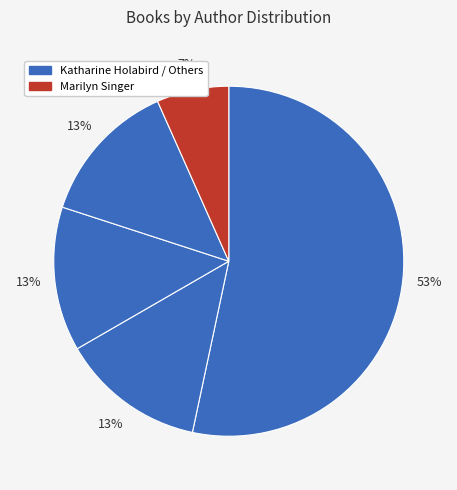

Which category has the biggest portion of the pie?

Katharine Holabird (140127089)